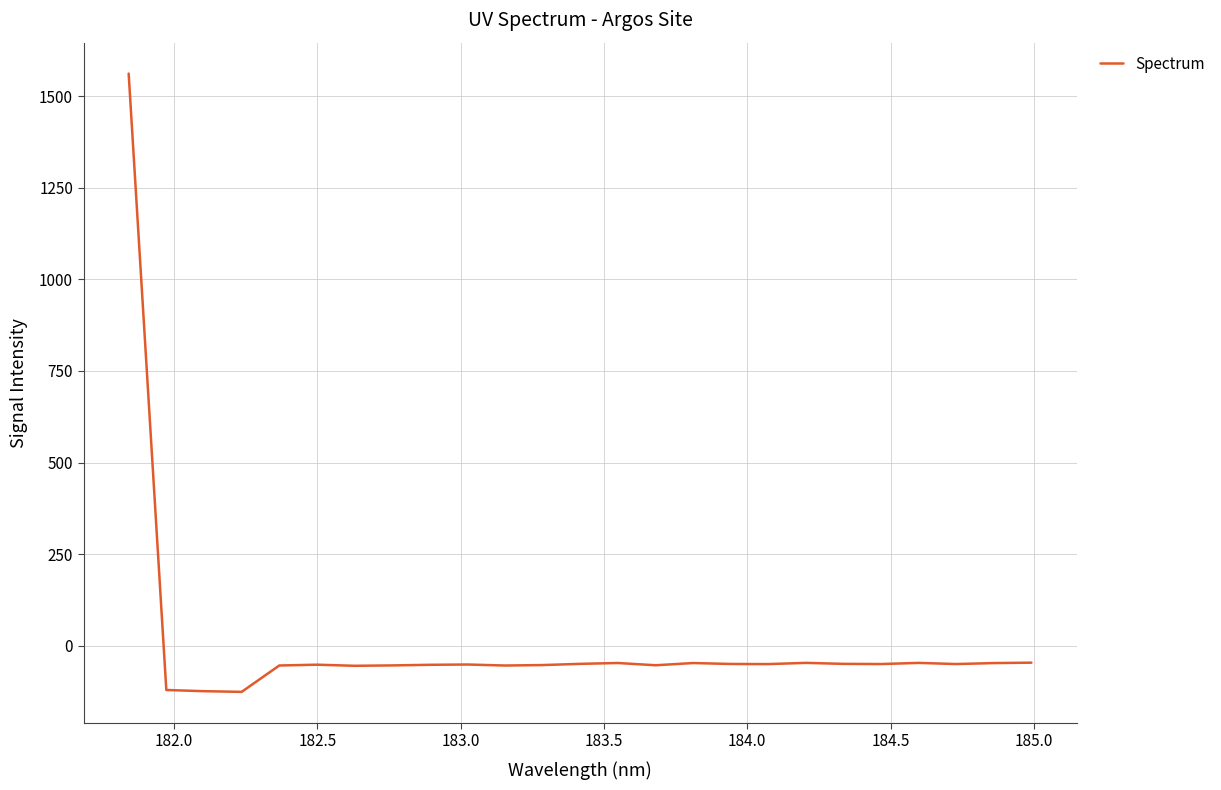

What is the difference between the maximum and minimum values?

1688.8